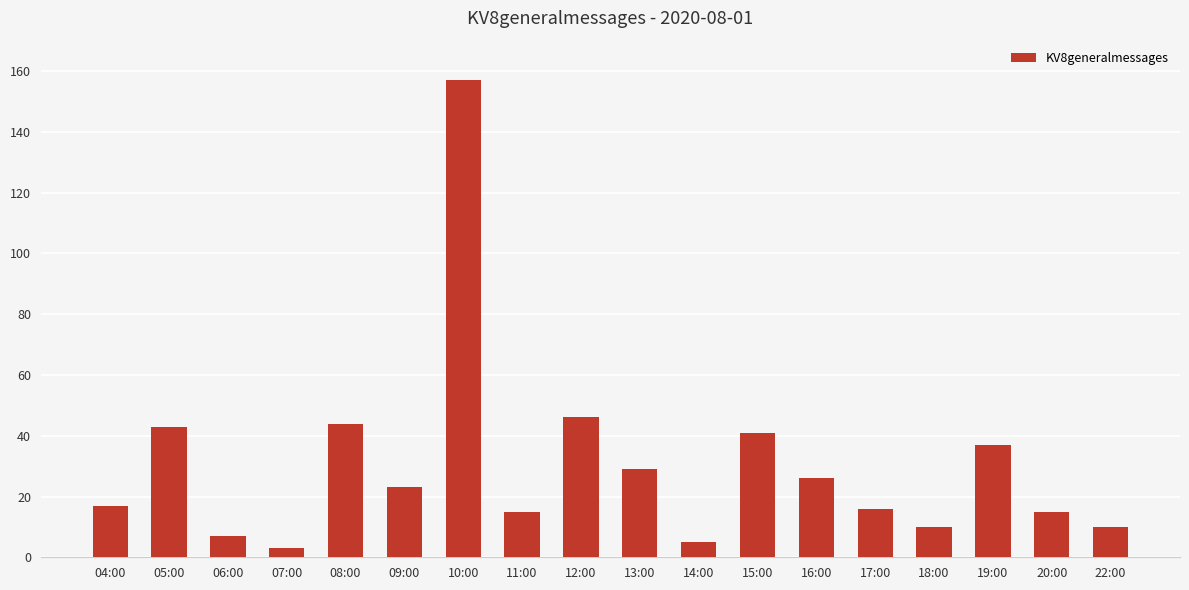

What is the difference between the second highest and second lowest values?

41